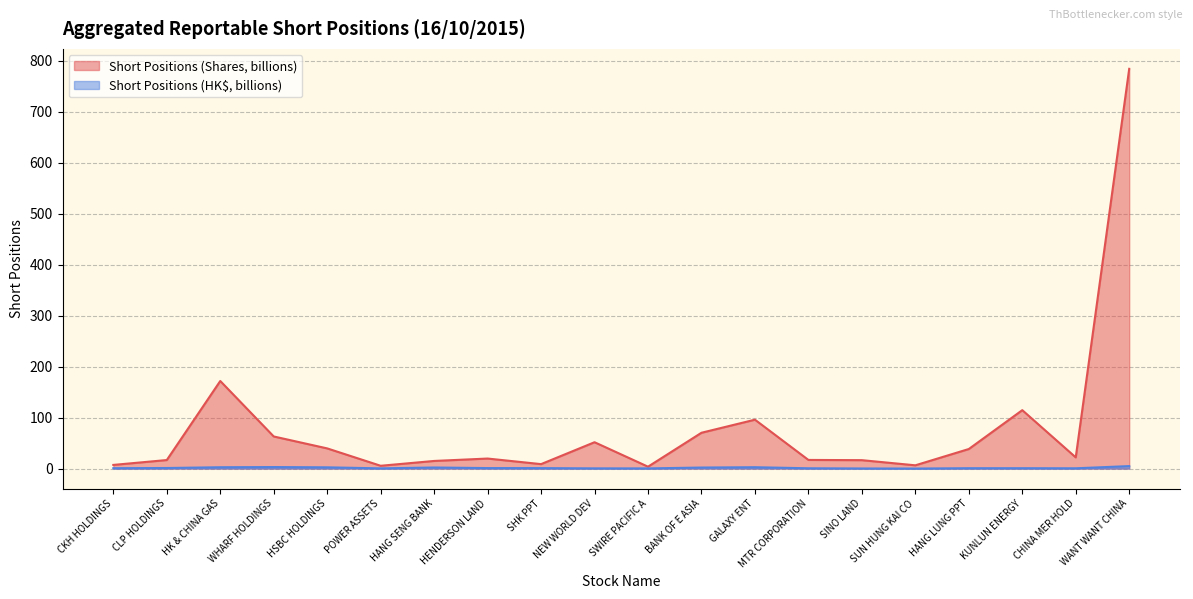

What is the difference between the highest and lowest values at HK & CHINA GAS?

169.1